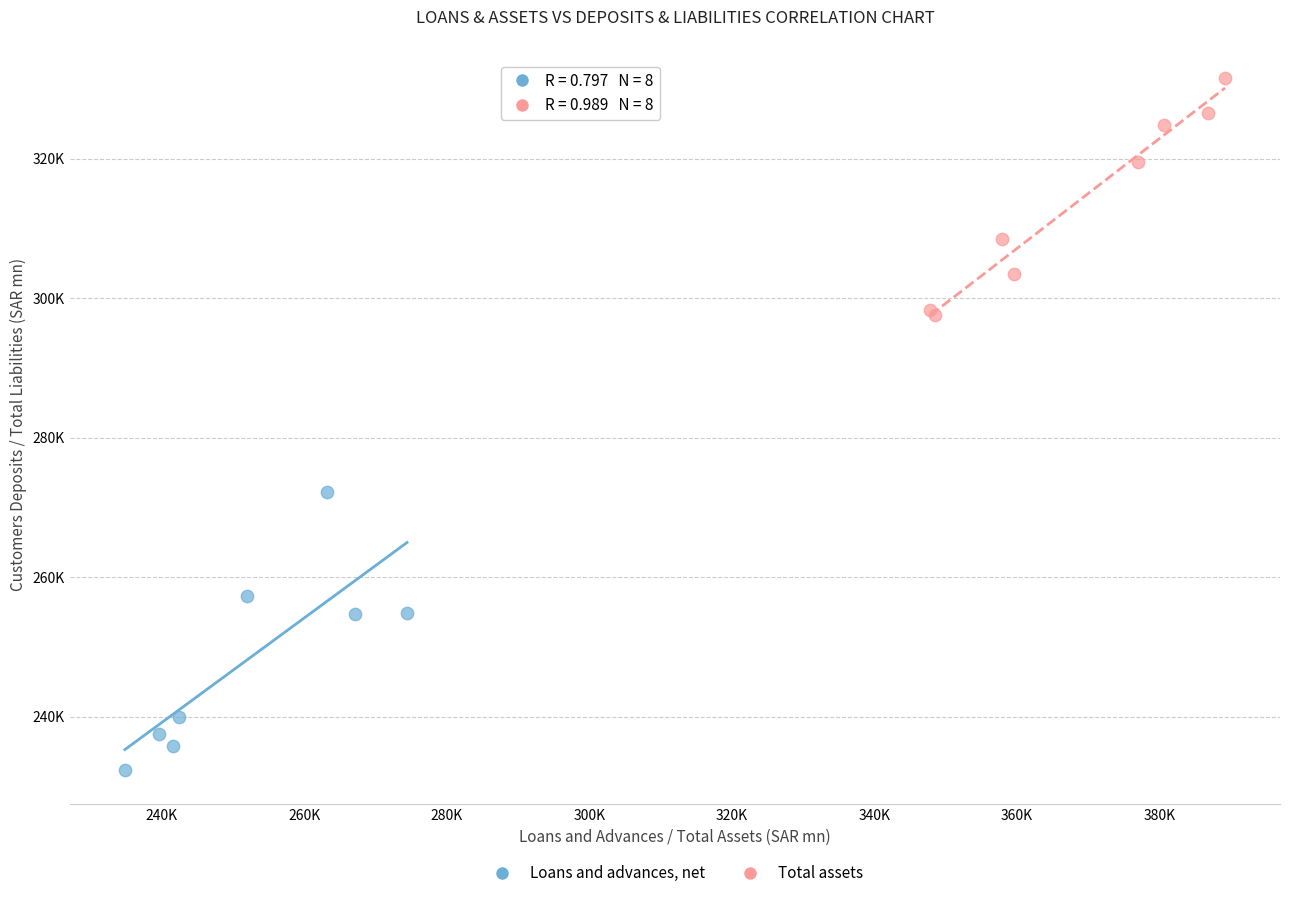

Which series reaches the minimum Y coordinate?

Loans and advances, net